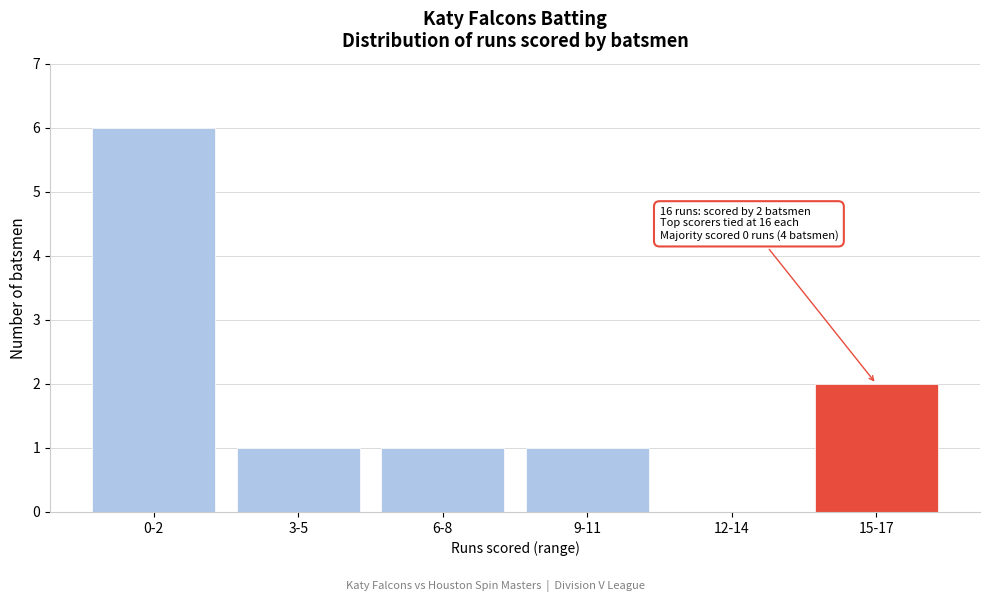

Reading left to right, what are all the values shown in this chart?

0-2=6	3-5=1	6-8=1	9-11=1	12-14=0	15-17=2